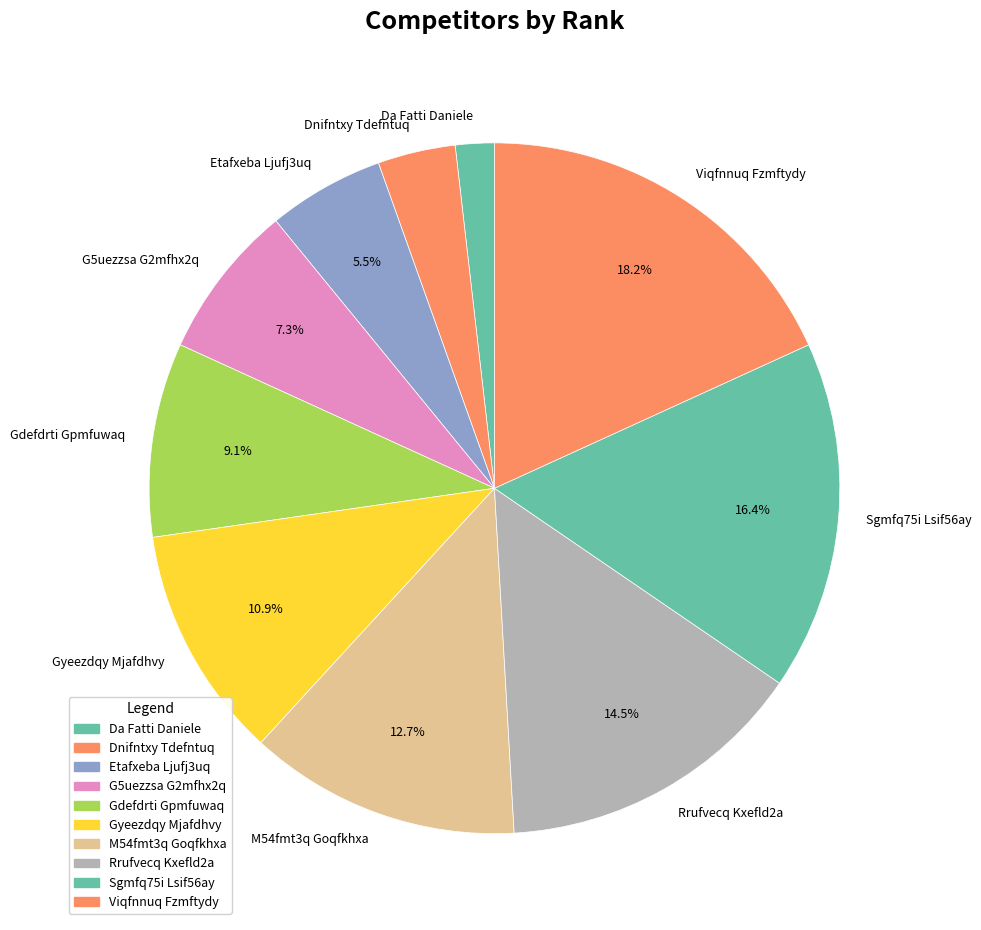

To the nearest percent, what is the average slice percentage?

10%